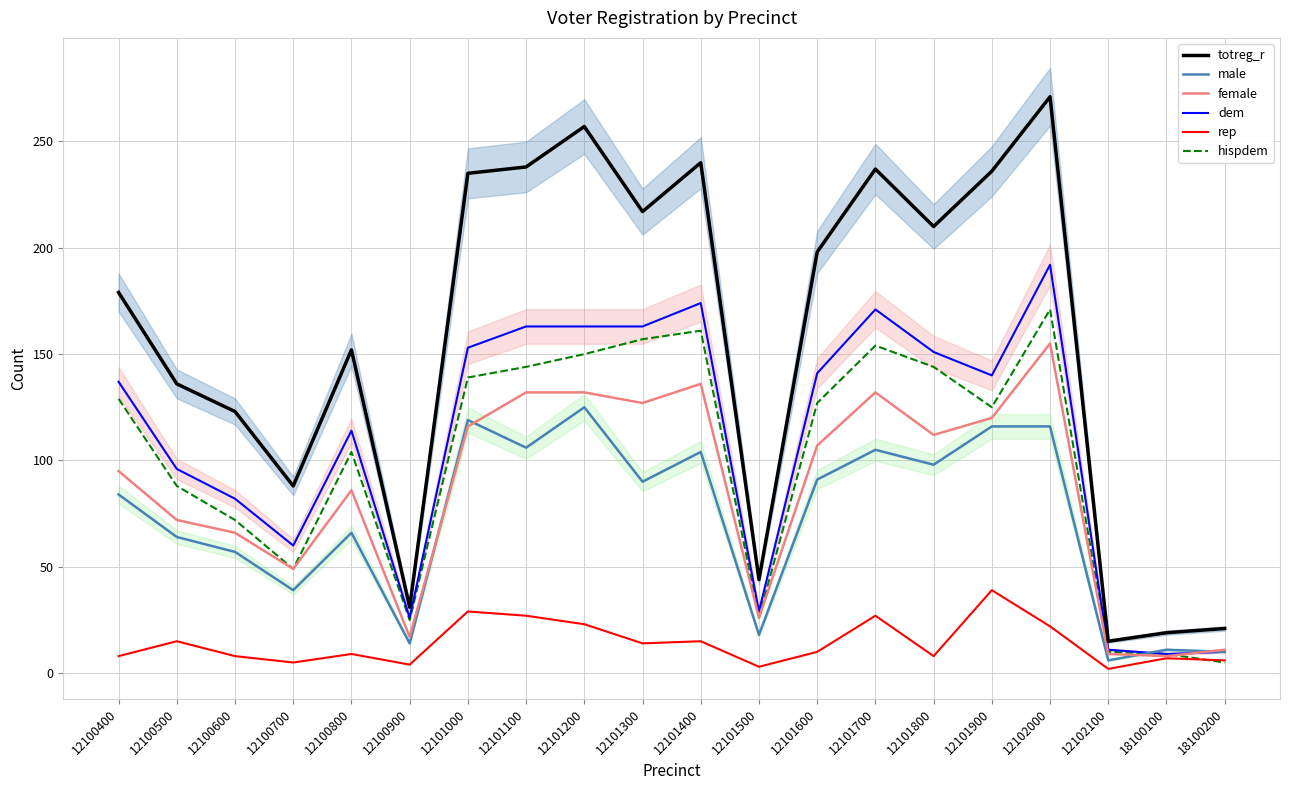

Which series has the widest spread of values?

totreg_r